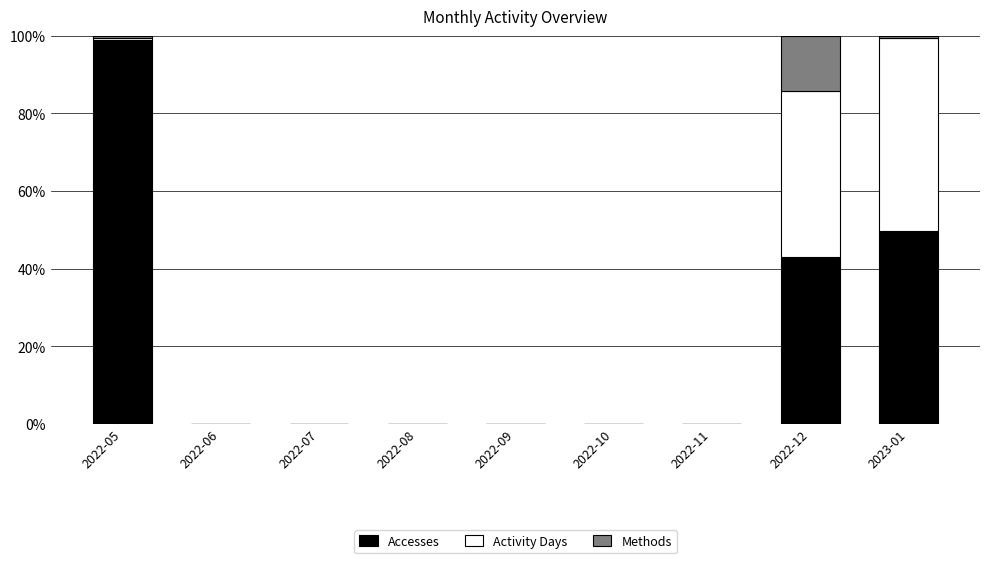

How many distinct data groups are displayed?

3